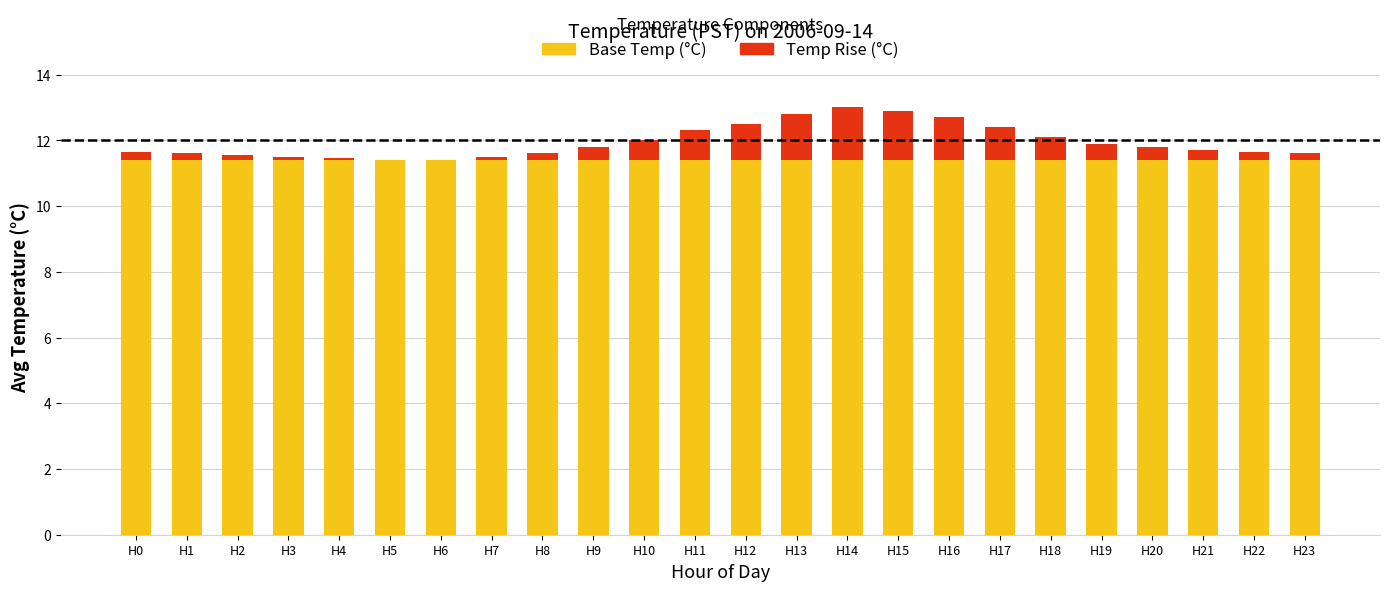

What is the approximate value of Base Temp (°C) at H22?

11.4